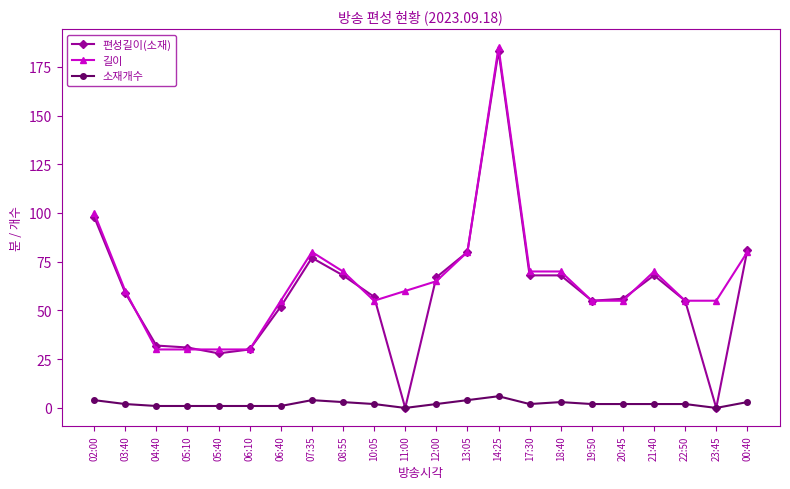

How many distinct data groups are displayed?

3